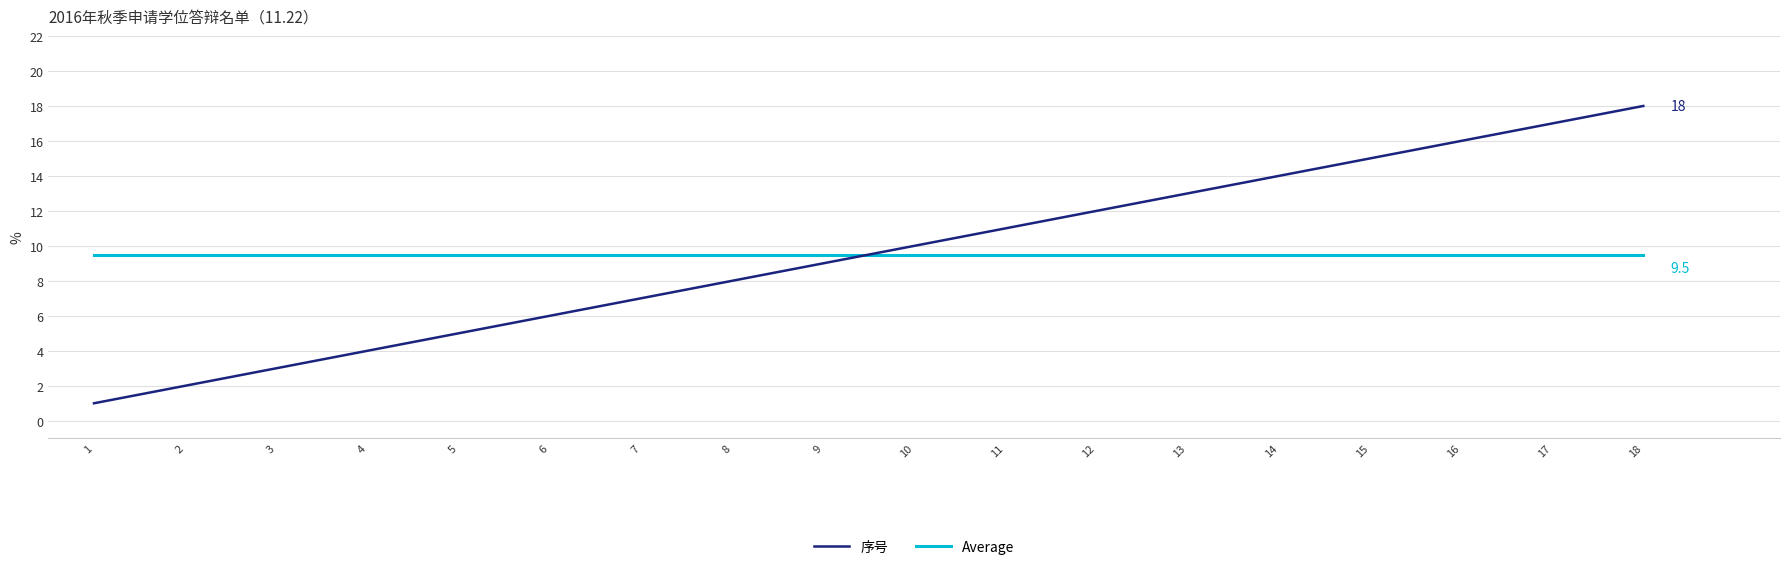

True or false: Average and 序号 intersect in this chart.

True